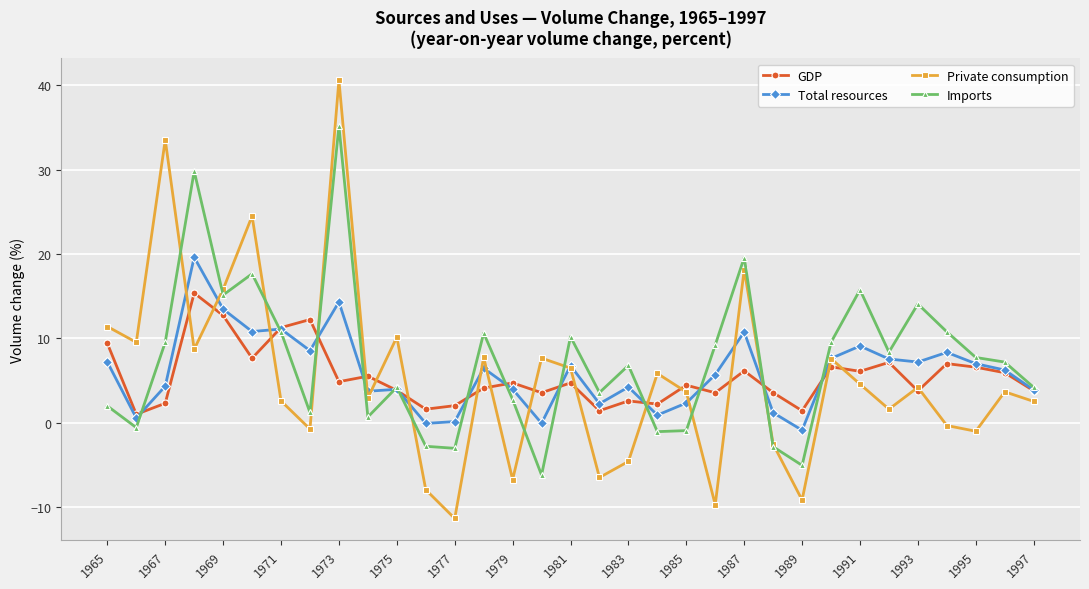

Rank the series by their maximum value, from lowest to highest.

GDP, Total resources, Imports, Private consumption